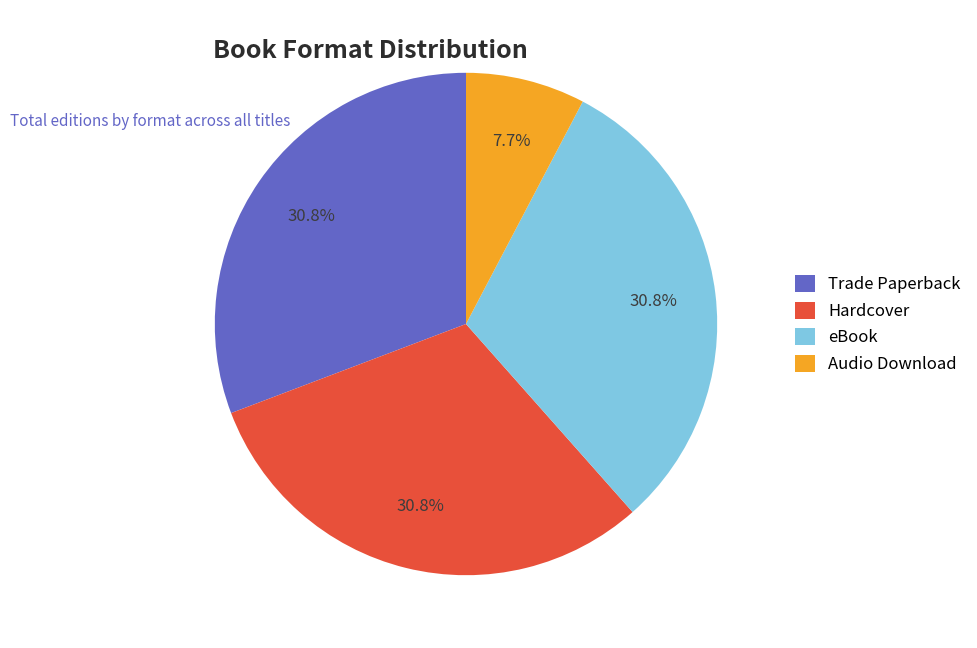

Is the sum of Trade Paperback and Hardcover greater than half?

Yes